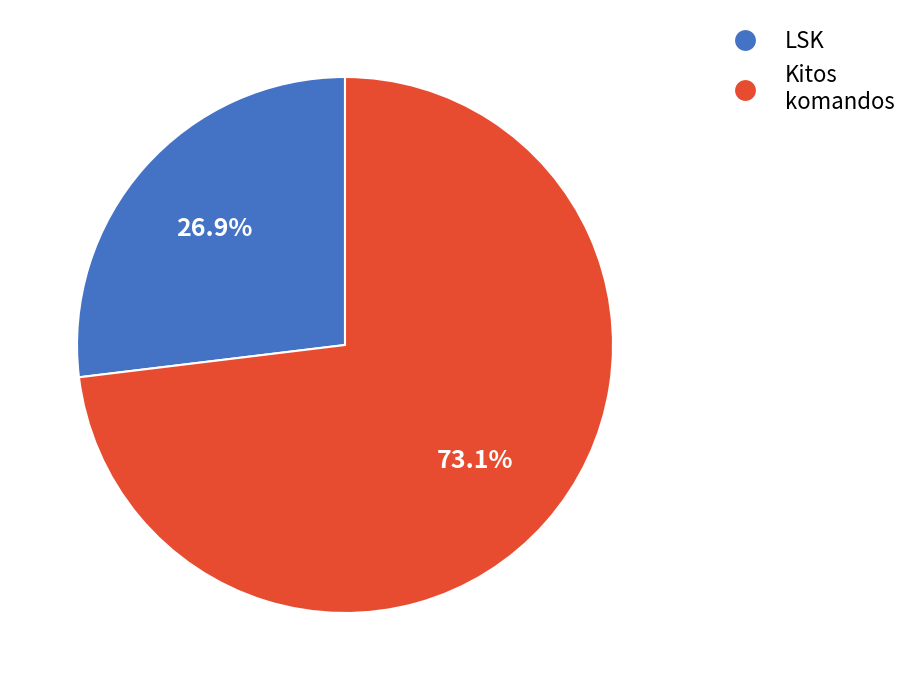

Rank the categories by value from highest to lowest.

Kitos komandos, LSK